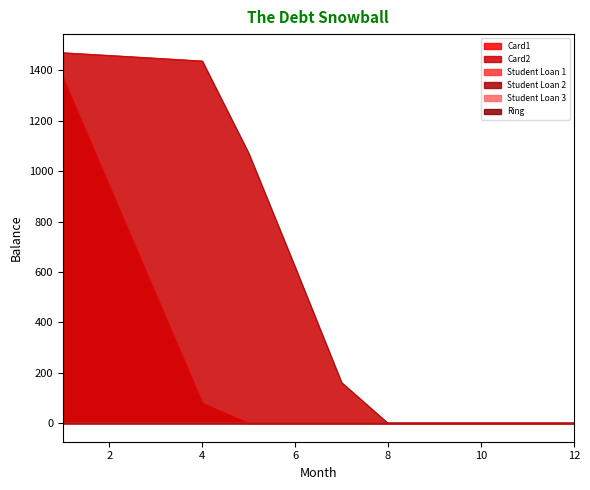

Between 11 and 4, which is larger?

4